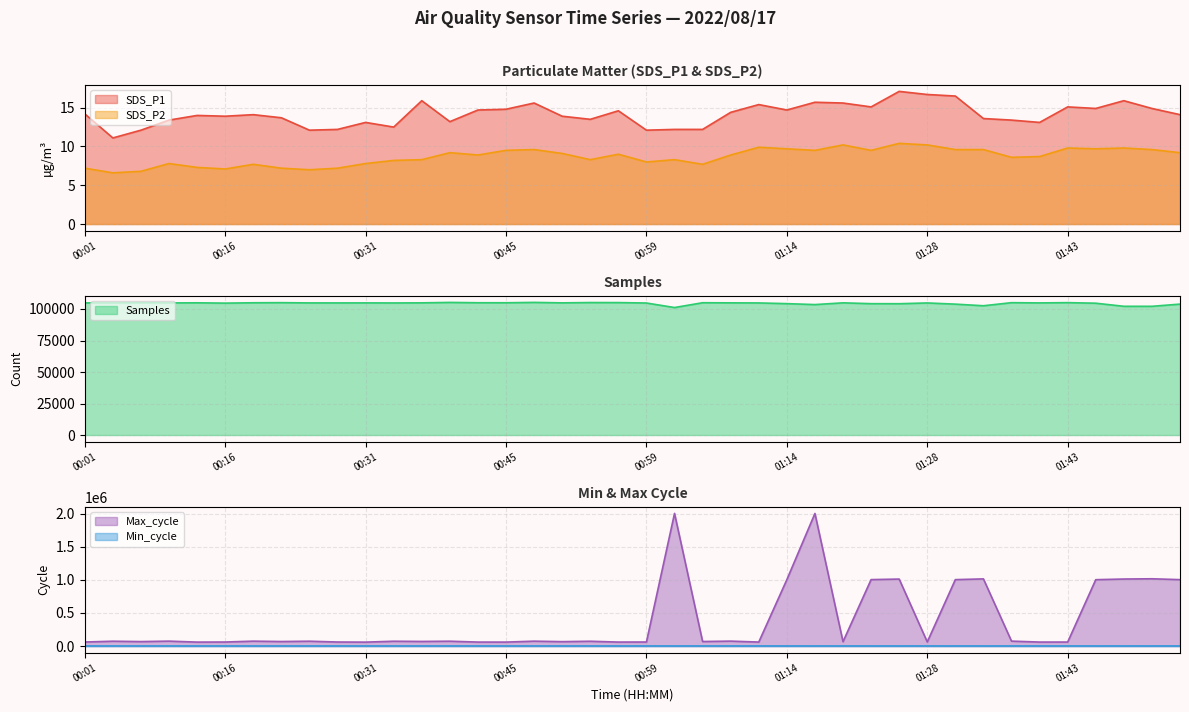

What is the difference between the Max_cycle values at 01:28 and 01:52?

953638.0